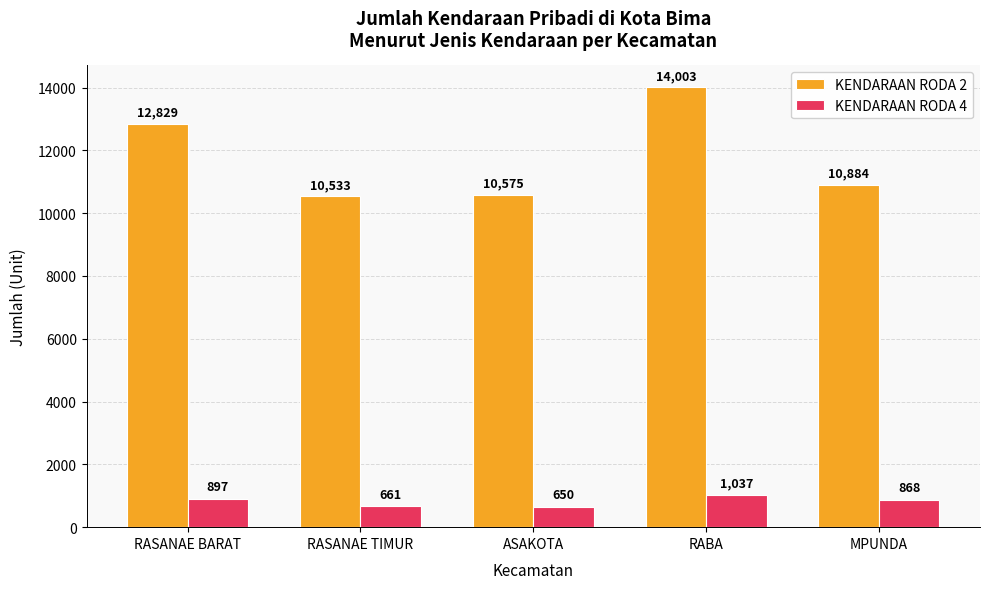

What are all the series names shown in the legend?

KENDARAAN RODA 2, KENDARAAN RODA 4